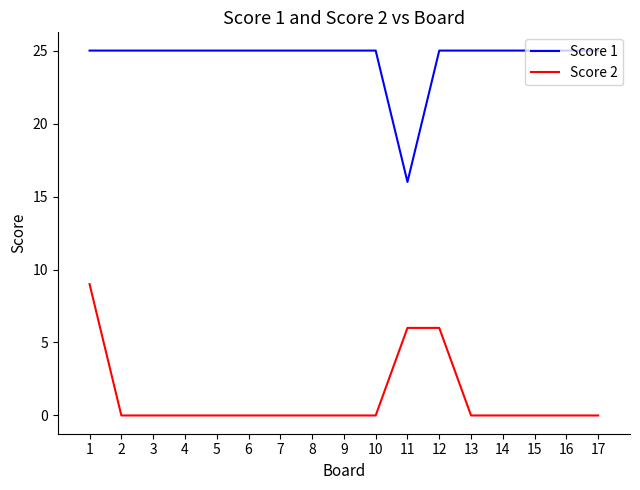

What is the difference between the second highest and minimum values in the Score 1 series?

9